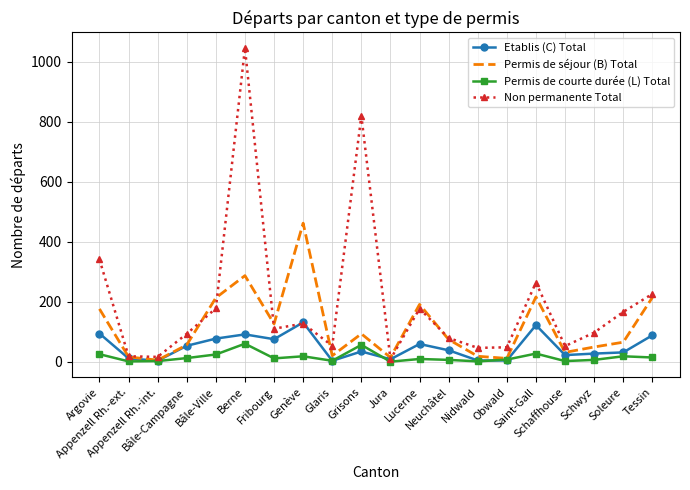

What is the difference between the maximum and minimum values in the Permis de séjour (B) Total series?

457